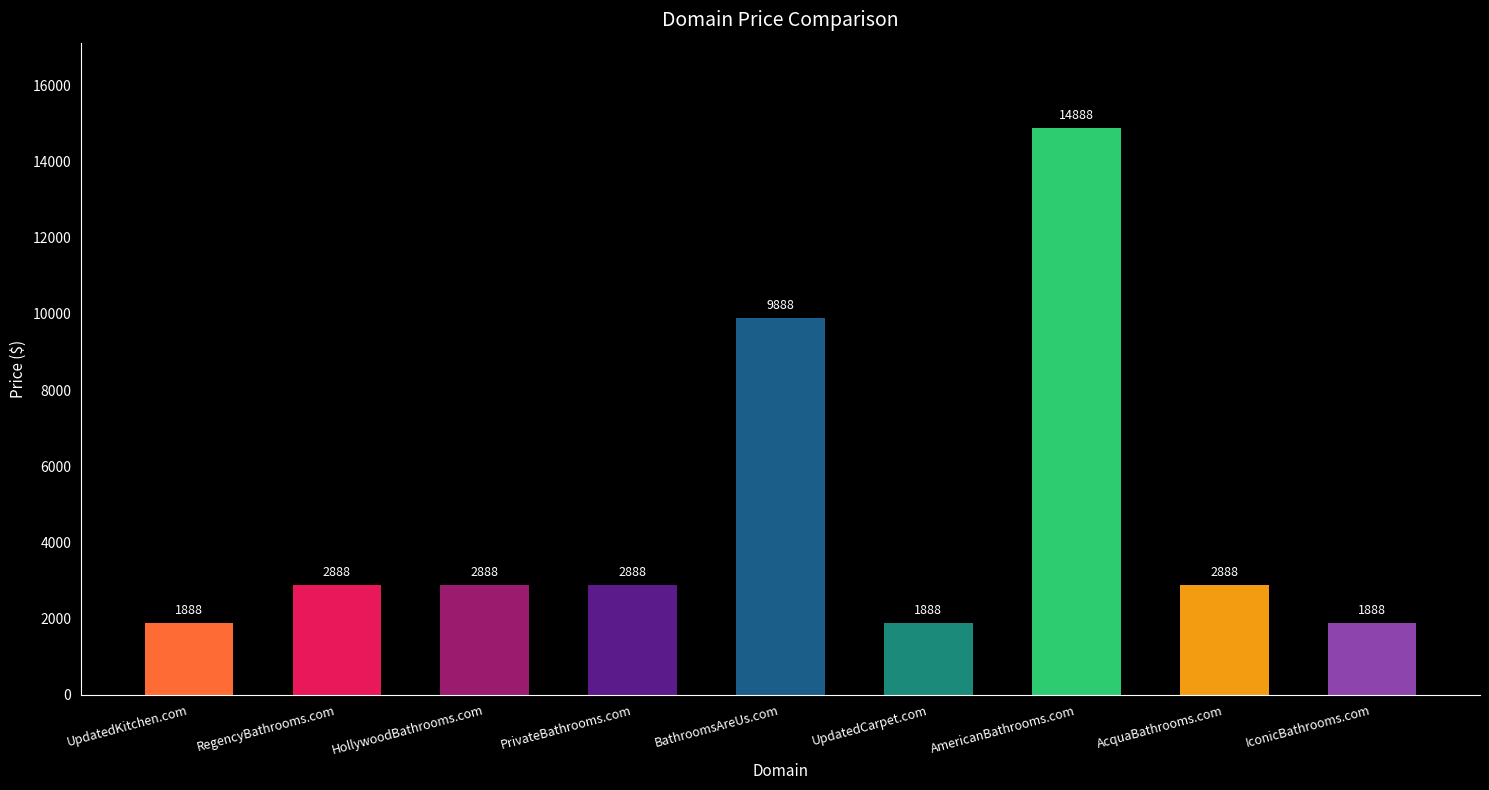

What is the smallest value displayed?

1888